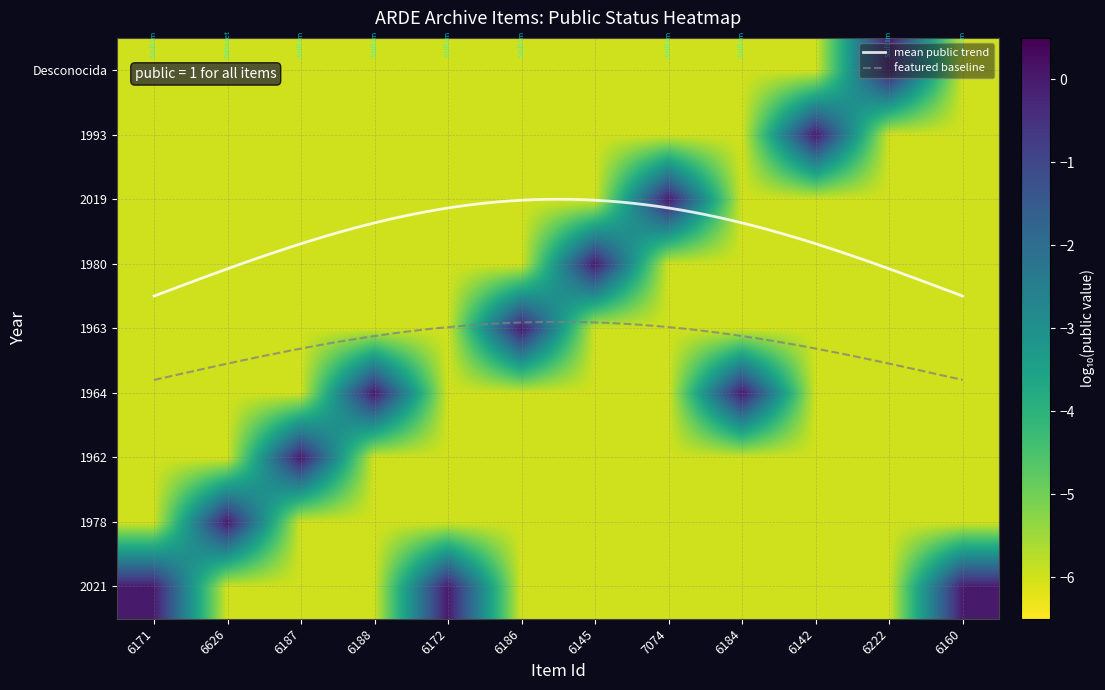

What is the minimum value for 6626?

-6.0